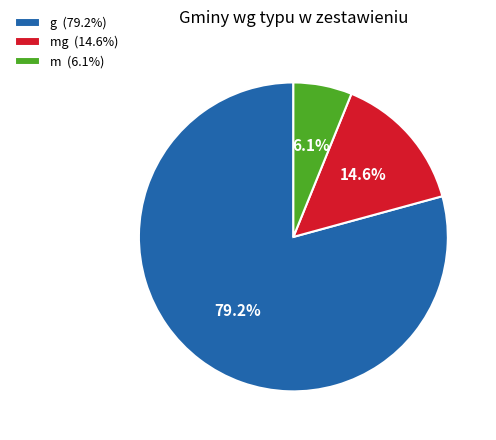

Do m (6.1%) and g (79.2%) together represent more than half of the pie?

Yes